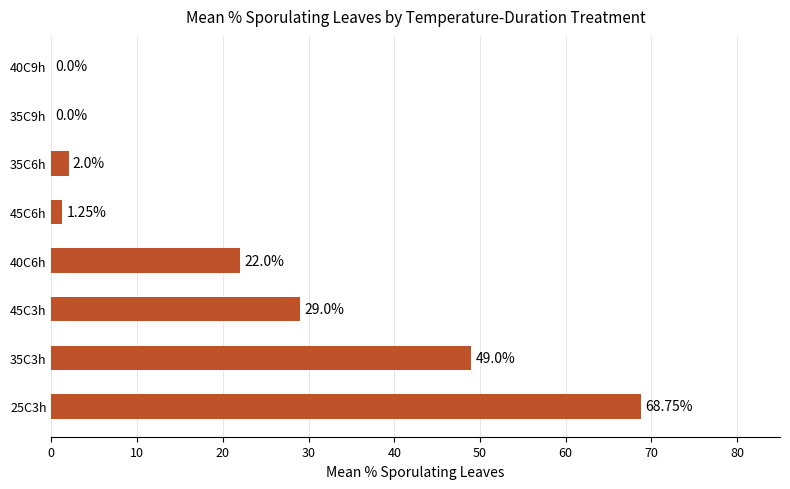

Which has a higher value, 40C6h or 35C3h?

35C3h